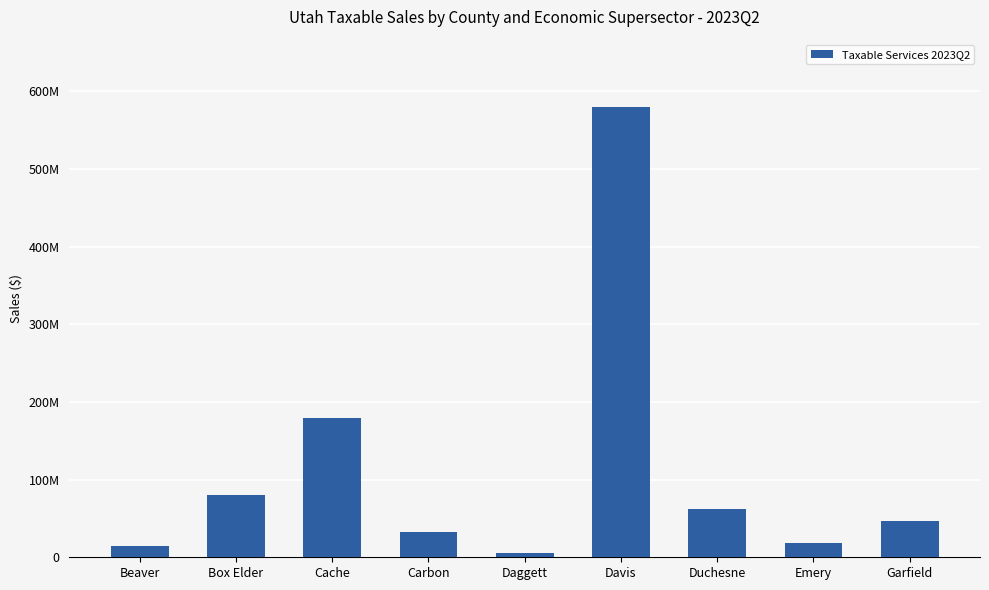

List the labels in order of value, smallest first.

Daggett, Beaver, Emery, Carbon, Garfield, Duchesne, Box Elder, Cache, Davis